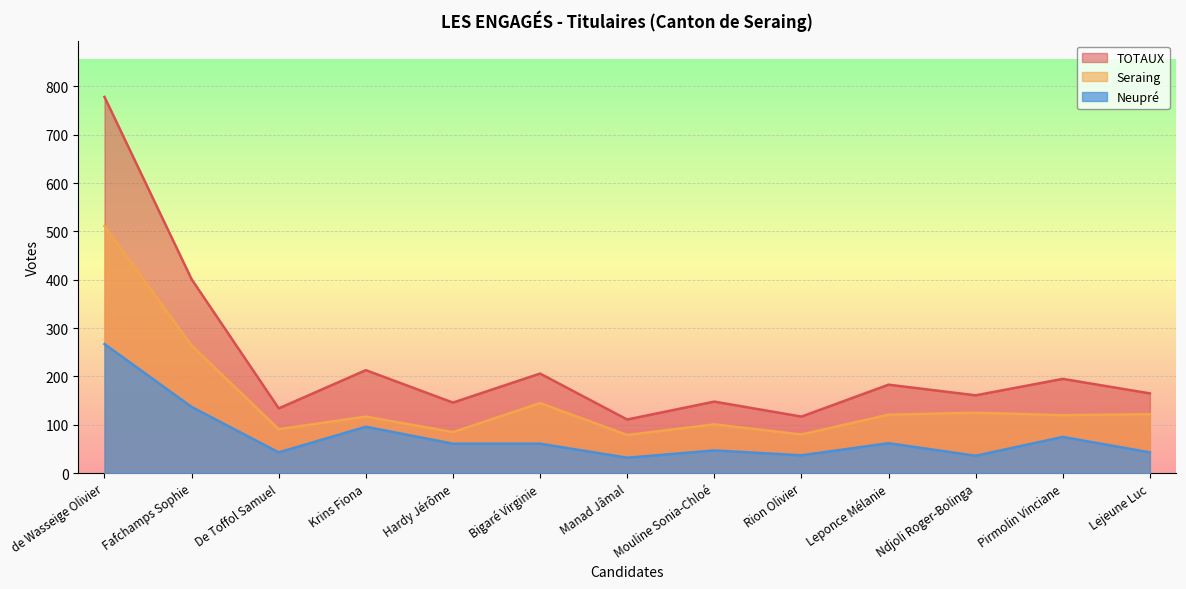

Which series has the largest range (max minus min)?

TOTAUX